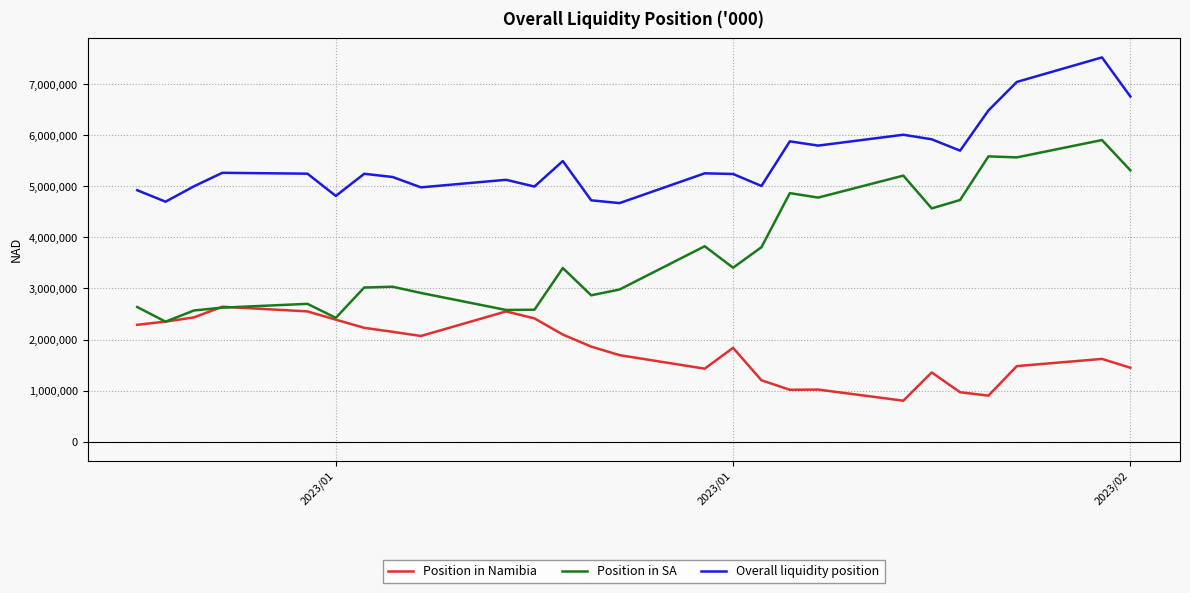

What is the maximum value for Overall liquidity position?

7528487.2